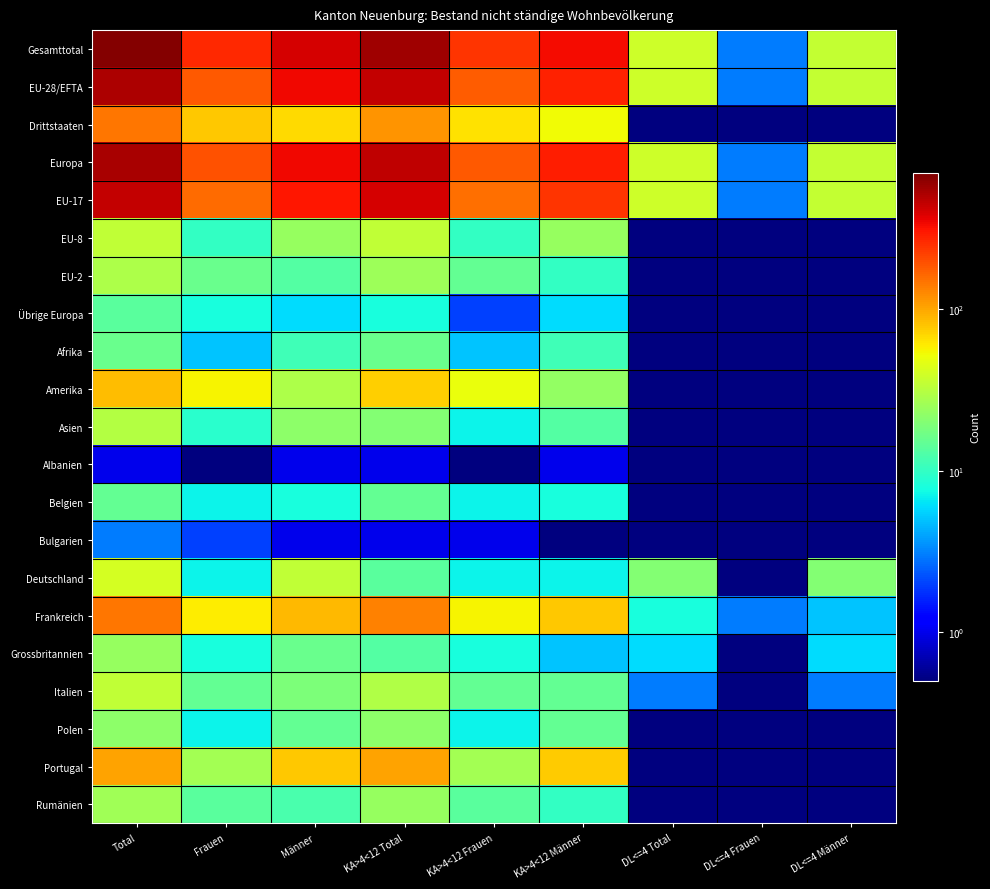

Reading left to right, extract all data points from this chart.

Gesamttotal: Total=666.0	Frauen=261.0	Männer=405.0	KA>4<12 Total=574.0	KA>4<12 Frauen=242.0	KA>4<12 Männer=332.0	DL<=4 Total=38.0	DL<=4 Frauen=3.0	DL<=4 Männer=35.0
EU-28/EFTA: Total=520.0	Frauen=183.0	Männer=337.0	KA>4<12 Total=457.0	KA>4<12 Frauen=178.0	KA>4<12 Männer=279.0	DL<=4 Total=38.0	DL<=4 Frauen=3.0	DL<=4 Männer=35.0
Drittstaaten: Total=146.0	Frauen=78.0	Männer=68.0	KA>4<12 Total=117.0	KA>4<12 Frauen=64.0	KA>4<12 Männer=53.0	DL<=4 Total=0.1	DL<=4 Frauen=0.1	DL<=4 Männer=0.1
Europa: Total=534.0	Frauen=191.0	Männer=343.0	KA>4<12 Total=465.0	KA>4<12 Frauen=180.0	KA>4<12 Männer=285.0	DL<=4 Total=38.0	DL<=4 Frauen=3.0	DL<=4 Männer=35.0
EU-17: Total=457.0	Frauen=157.0	Männer=300.0	KA>4<12 Total=398.0	KA>4<12 Frauen=153.0	KA>4<12 Männer=245.0	DL<=4 Total=38.0	DL<=4 Frauen=3.0	DL<=4 Männer=35.0
EU-8: Total=34.0	Frauen=10.0	Männer=24.0	KA>4<12 Total=34.0	KA>4<12 Frauen=10.0	KA>4<12 Männer=24.0	DL<=4 Total=0.1	DL<=4 Frauen=0.1	DL<=4 Männer=0.1
EU-2: Total=29.0	Frauen=16.0	Männer=13.0	KA>4<12 Total=25.0	KA>4<12 Frauen=15.0	KA>4<12 Männer=10.0	DL<=4 Total=0.1	DL<=4 Frauen=0.1	DL<=4 Männer=0.1
Übrige Europa: Total=14.0	Frauen=8.0	Männer=6.0	KA>4<12 Total=8.0	KA>4<12 Frauen=2.0	KA>4<12 Männer=6.0	DL<=4 Total=0.1	DL<=4 Frauen=0.1	DL<=4 Männer=0.1
Afrika: Total=16.0	Frauen=5.0	Männer=11.0	KA>4<12 Total=16.0	KA>4<12 Frauen=5.0	KA>4<12 Männer=11.0	DL<=4 Total=0.1	DL<=4 Frauen=0.1	DL<=4 Männer=0.1
Amerika: Total=85.0	Frauen=56.0	Männer=29.0	KA>4<12 Total=73.0	KA>4<12 Frauen=50.0	KA>4<12 Männer=23.0	DL<=4 Total=0.1	DL<=4 Frauen=0.1	DL<=4 Männer=0.1
Asien: Total=31.0	Frauen=9.0	Männer=22.0	KA>4<12 Total=20.0	KA>4<12 Frauen=7.0	KA>4<12 Männer=13.0	DL<=4 Total=0.1	DL<=4 Frauen=0.1	DL<=4 Männer=0.1
Albanien: Total=1.0	Frauen=0.1	Männer=1.0	KA>4<12 Total=1.0	KA>4<12 Frauen=0.1	KA>4<12 Männer=1.0	DL<=4 Total=0.1	DL<=4 Frauen=0.1	DL<=4 Männer=0.1
Belgien: Total=15.0	Frauen=7.0	Männer=8.0	KA>4<12 Total=15.0	KA>4<12 Frauen=7.0	KA>4<12 Männer=8.0	DL<=4 Total=0.1	DL<=4 Frauen=0.1	DL<=4 Männer=0.1
Bulgarien: Total=3.0	Frauen=2.0	Männer=1.0	KA>4<12 Total=1.0	KA>4<12 Frauen=1.0	KA>4<12 Männer=0.1	DL<=4 Total=0.1	DL<=4 Frauen=0.1	DL<=4 Männer=0.1
Deutschland: Total=41.0	Frauen=7.0	Männer=34.0	KA>4<12 Total=14.0	KA>4<12 Frauen=7.0	KA>4<12 Männer=7.0	DL<=4 Total=20.0	DL<=4 Frauen=0.1	DL<=4 Männer=20.0
Frankreich: Total=147.0	Frauen=59.0	Männer=88.0	KA>4<12 Total=135.0	KA>4<12 Frauen=56.0	KA>4<12 Männer=79.0	DL<=4 Total=8.0	DL<=4 Frauen=3.0	DL<=4 Männer=5.0
Grossbritannien: Total=24.0	Frauen=8.0	Männer=16.0	KA>4<12 Total=13.0	KA>4<12 Frauen=8.0	KA>4<12 Männer=5.0	DL<=4 Total=6.0	DL<=4 Frauen=0.1	DL<=4 Männer=6.0
Italien: Total=34.0	Frauen=15.0	Männer=19.0	KA>4<12 Total=30.0	KA>4<12 Frauen=15.0	KA>4<12 Männer=15.0	DL<=4 Total=3.0	DL<=4 Frauen=0.1	DL<=4 Männer=3.0
Polen: Total=22.0	Frauen=7.0	Männer=15.0	KA>4<12 Total=22.0	KA>4<12 Frauen=7.0	KA>4<12 Männer=15.0	DL<=4 Total=0.1	DL<=4 Frauen=0.1	DL<=4 Männer=0.1
Portugal: Total=105.0	Frauen=27.0	Männer=78.0	KA>4<12 Total=104.0	KA>4<12 Frauen=27.0	KA>4<12 Männer=77.0	DL<=4 Total=0.1	DL<=4 Frauen=0.1	DL<=4 Männer=0.1
Rumänien: Total=26.0	Frauen=14.0	Männer=12.0	KA>4<12 Total=24.0	KA>4<12 Frauen=14.0	KA>4<12 Männer=10.0	DL<=4 Total=0.1	DL<=4 Frauen=0.1	DL<=4 Männer=0.1